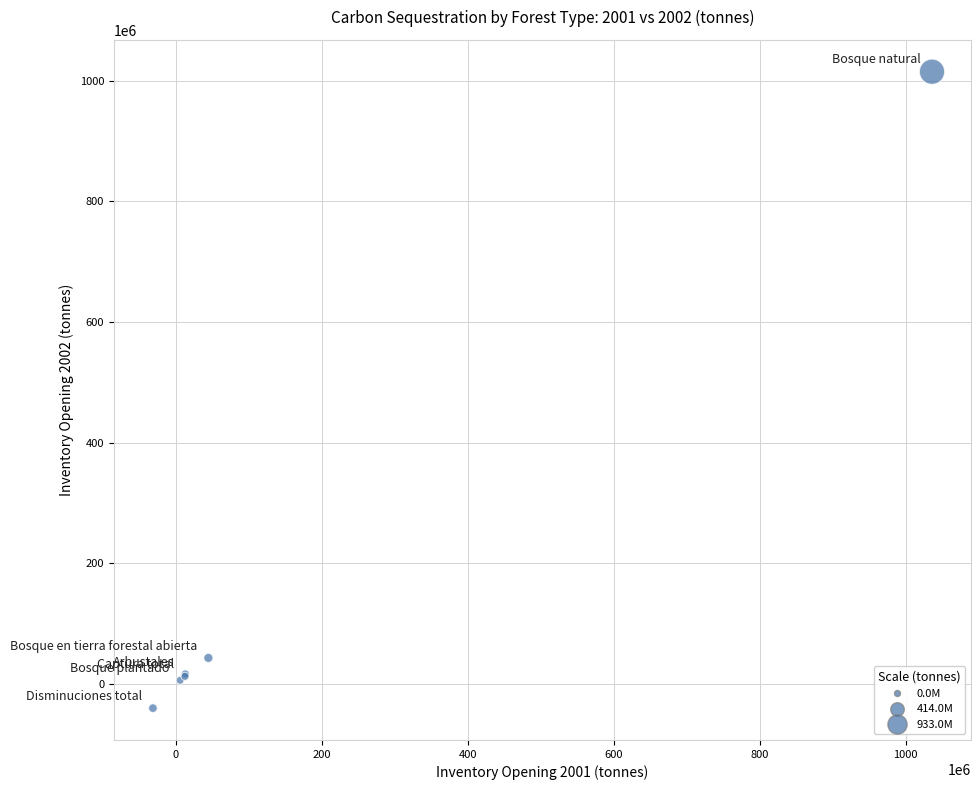

What Y value in the scatter plot is closest to 487468099?

43173472.9